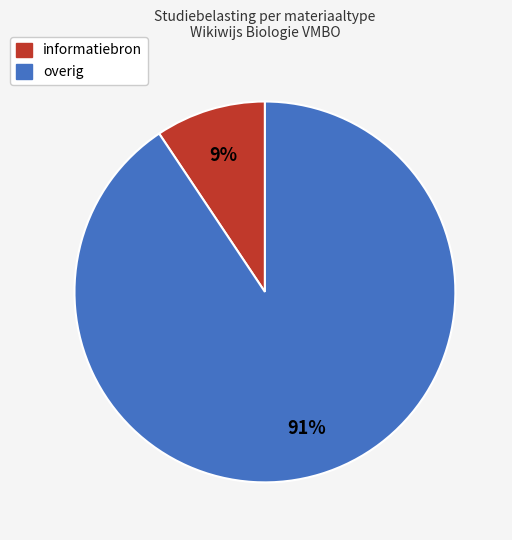

The informatiebron slice represents 9% of the pie. True or false?

True